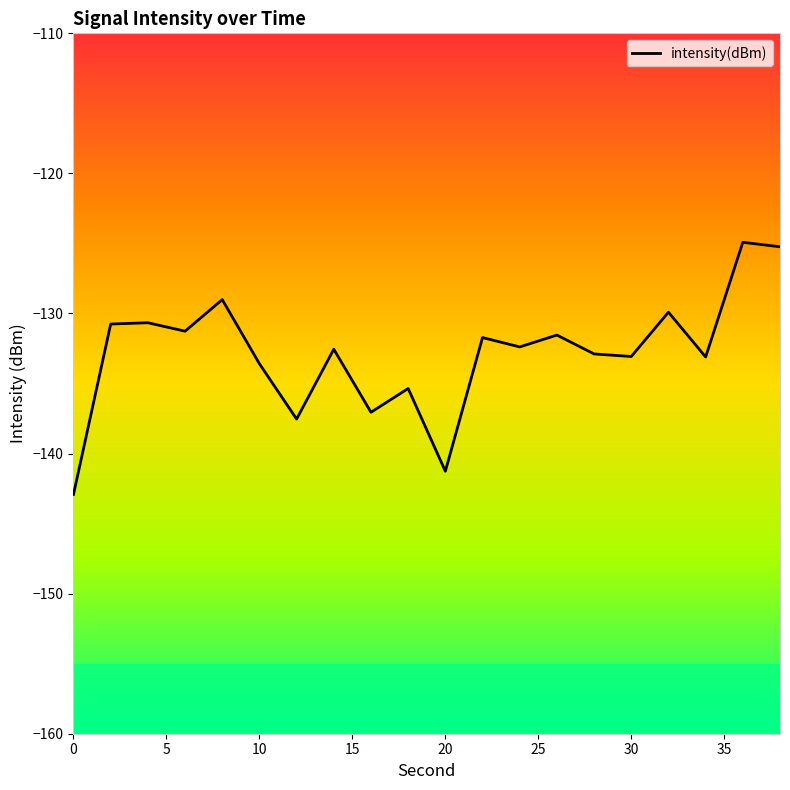

How many lines are shown in the chart?

1